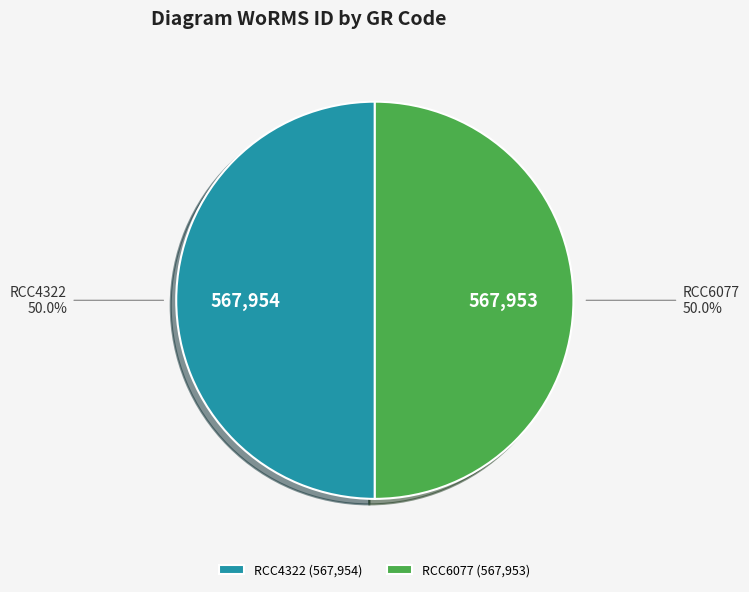

To the nearest percent, what is the combined percentage of RCC4322 and RCC6077?

100%